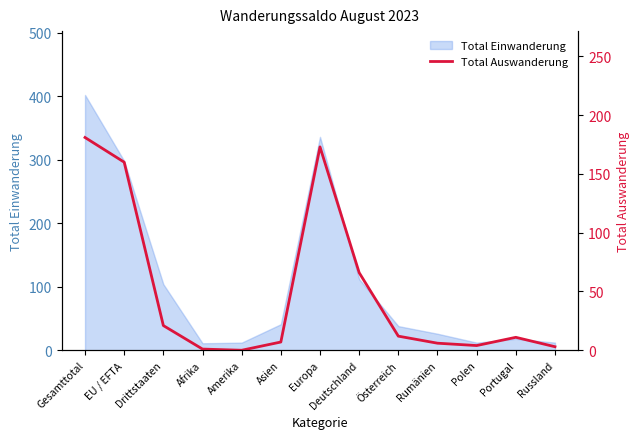

What is the approximate value of Total Einwanderung at Afrika?

11